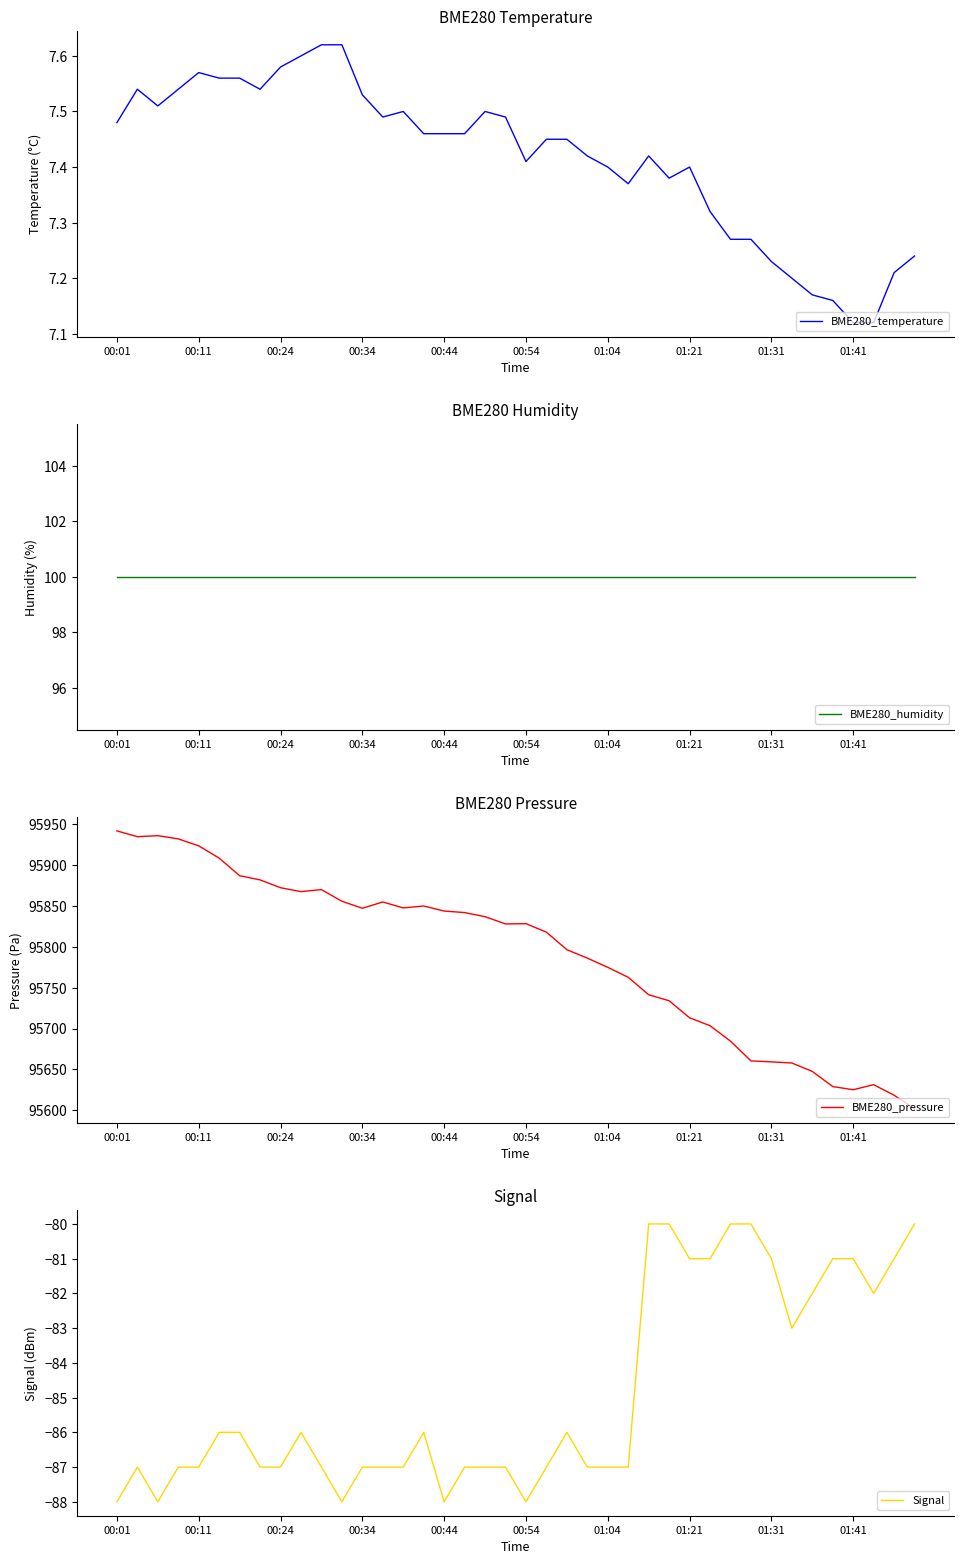

True or false: Signal and BME280_temperature intersect in this chart.

False